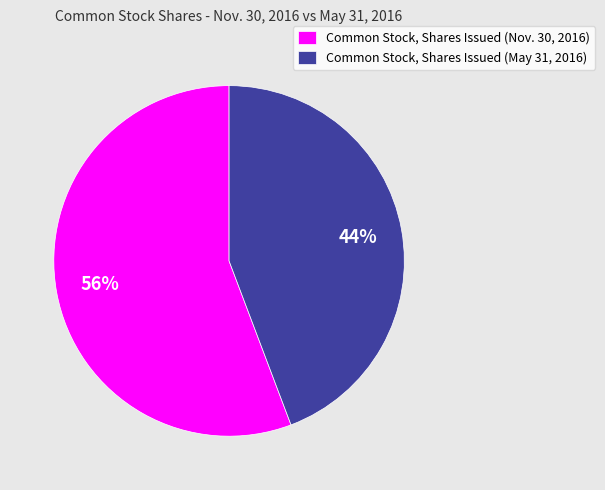

Is it true that Common Stock, Shares Issued (Nov. 30, 2016) is 56% of the pie?

True